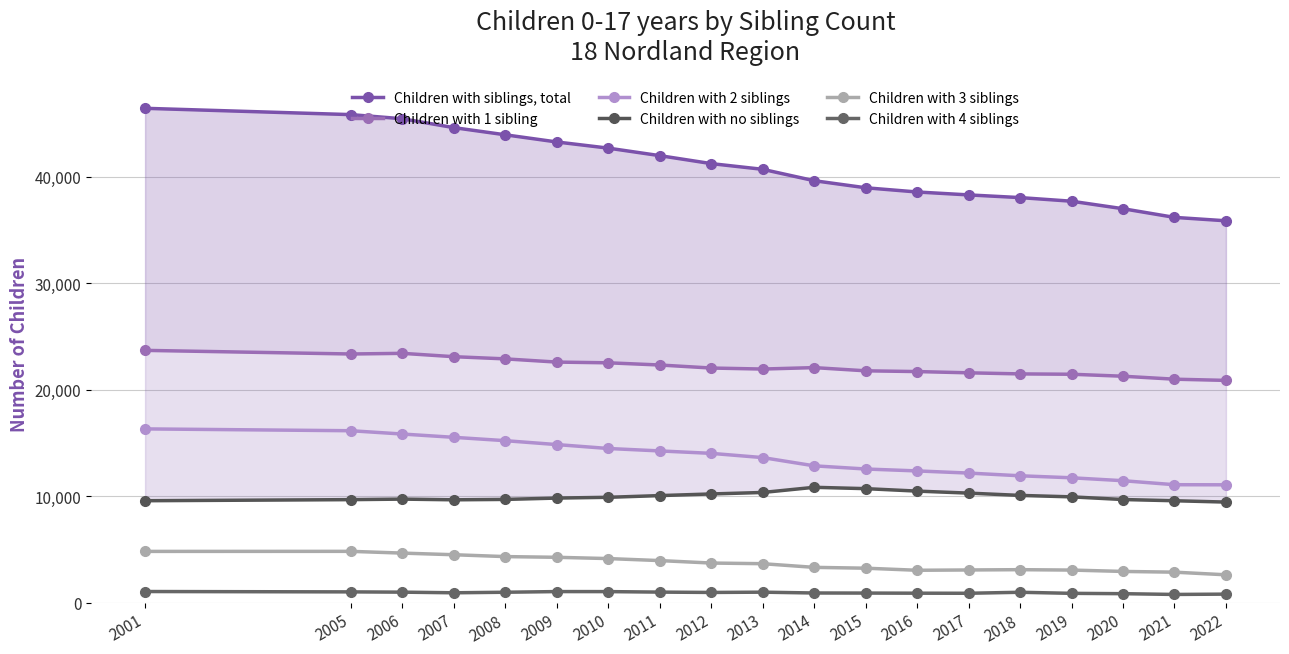

What is the average value of the Children with 4 siblings series?

928